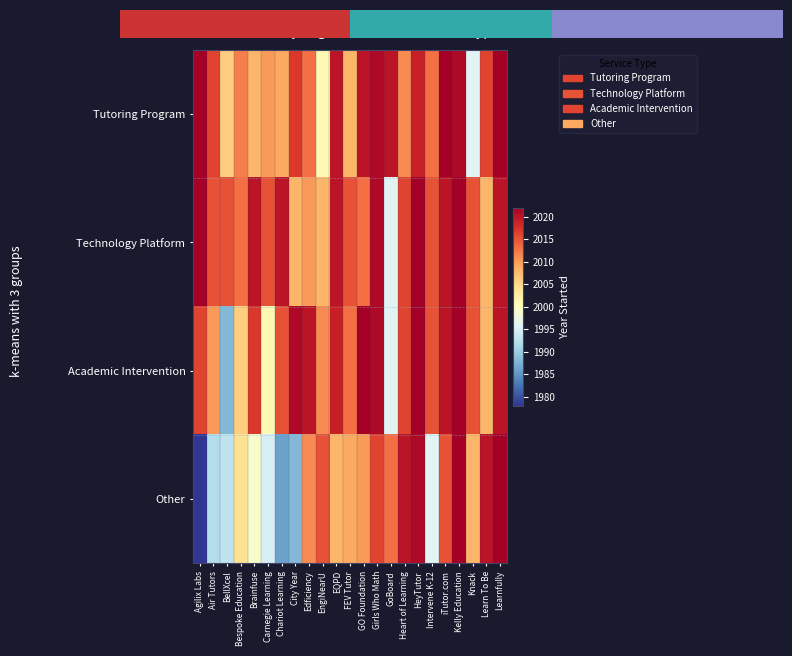

How many distinct data groups are displayed?

4